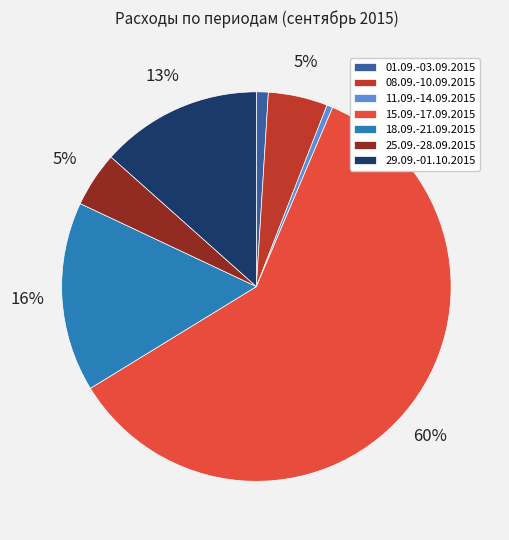

True or false: 29.09.-01.10.2015 accounts for 13% of the total.

True